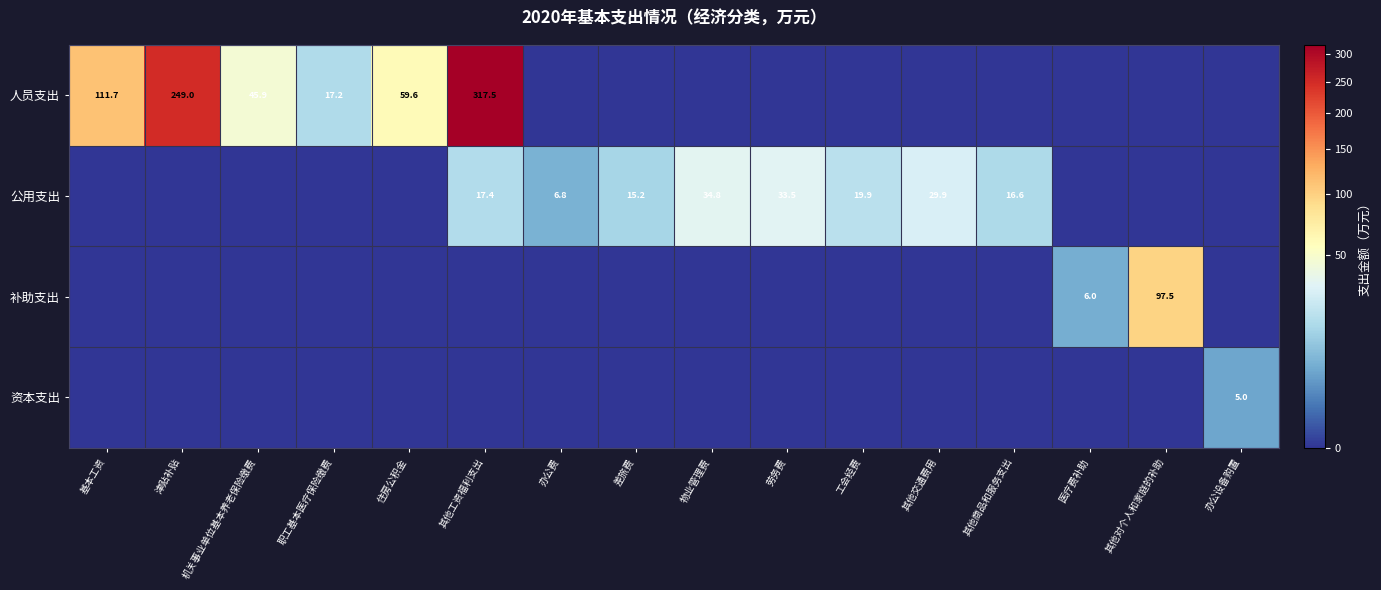

The 人员支出 series shows 11.0 at 职工基本医疗保险缴费. True or false?

False